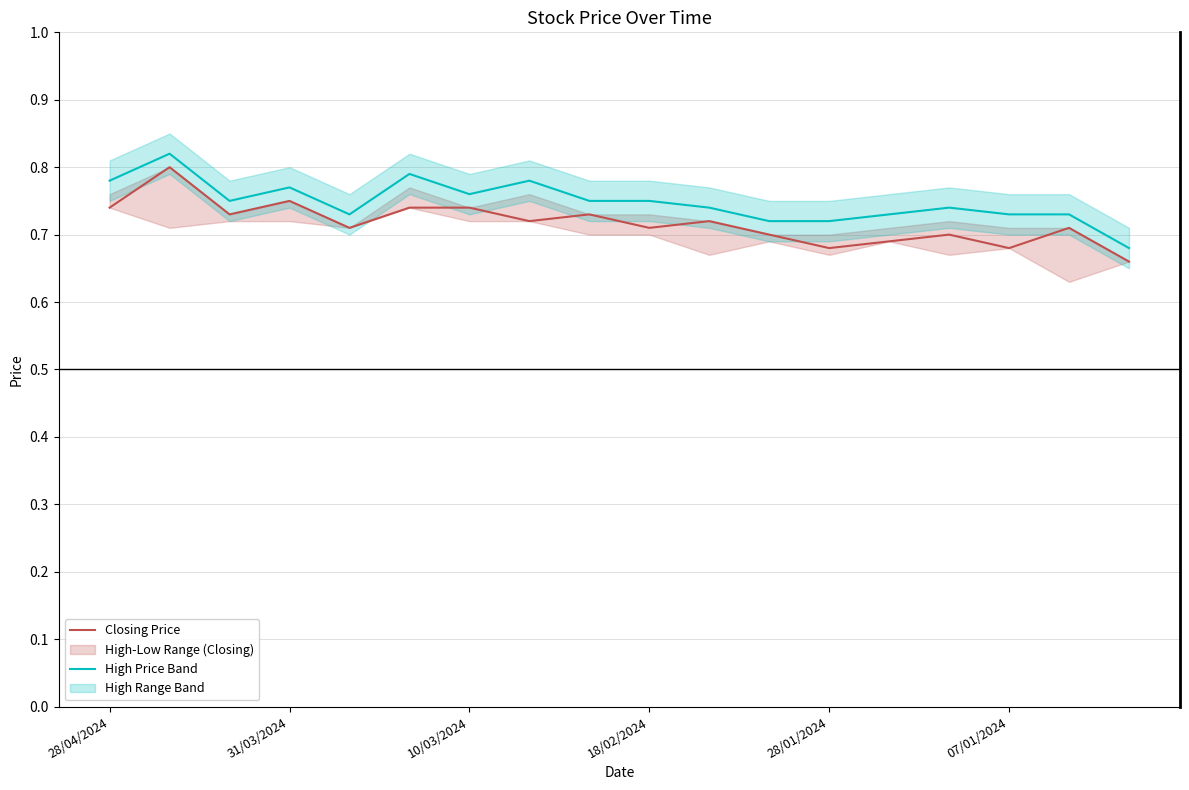

In High Price Band, how many points are lower than both neighbors (excluding endpoints)?

3